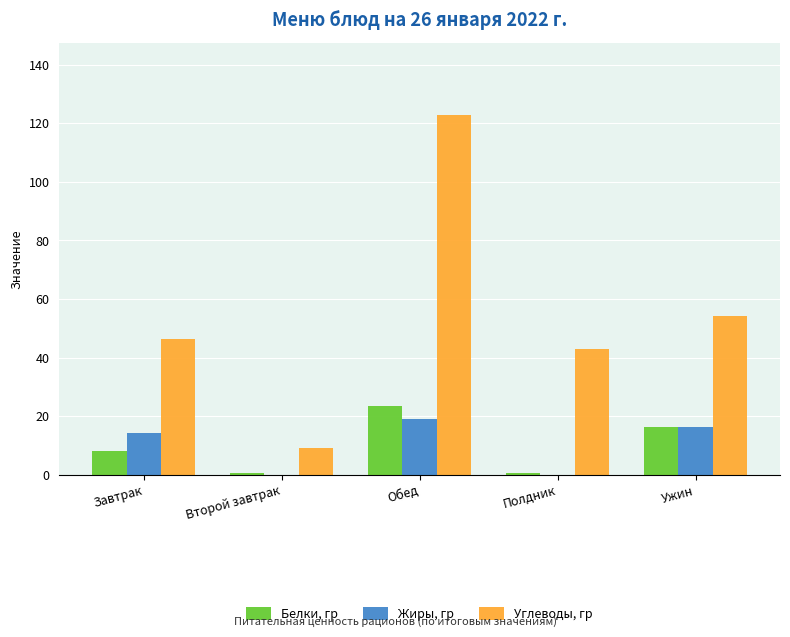

Which label corresponds to the largest value in the chart?

Обед